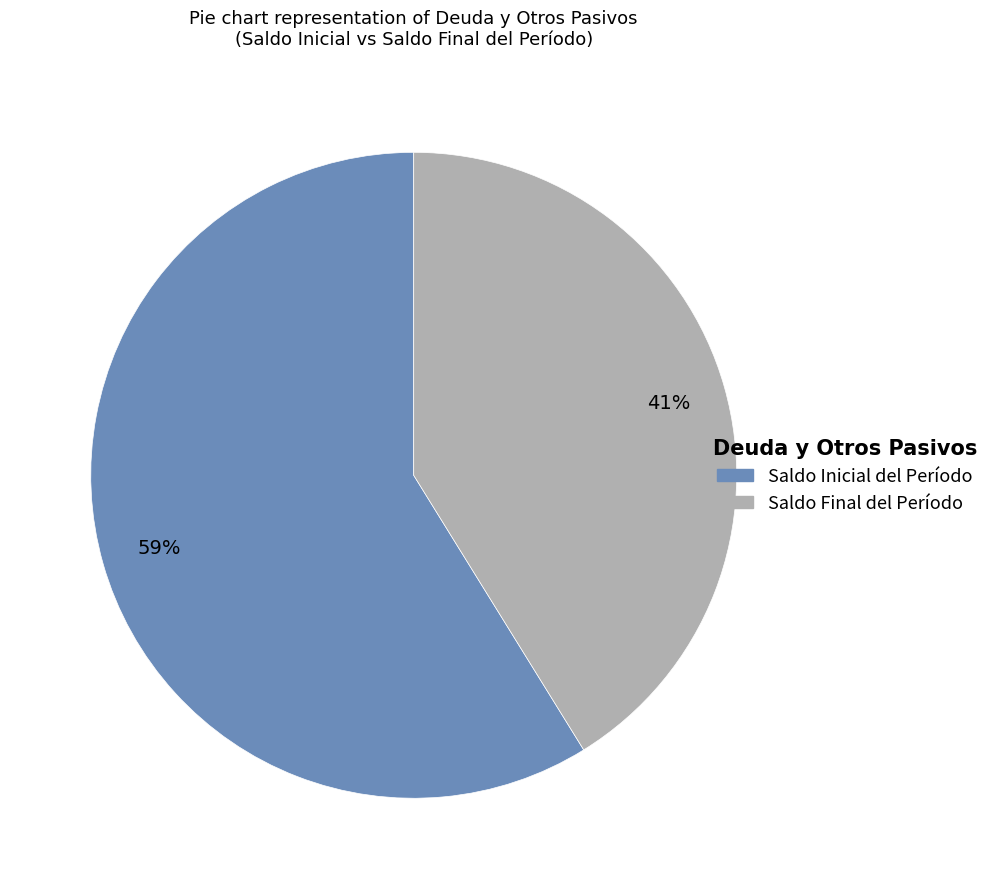

What is the ratio of the value at Saldo Final del Período to the value at Saldo Inicial del Período?

0.7